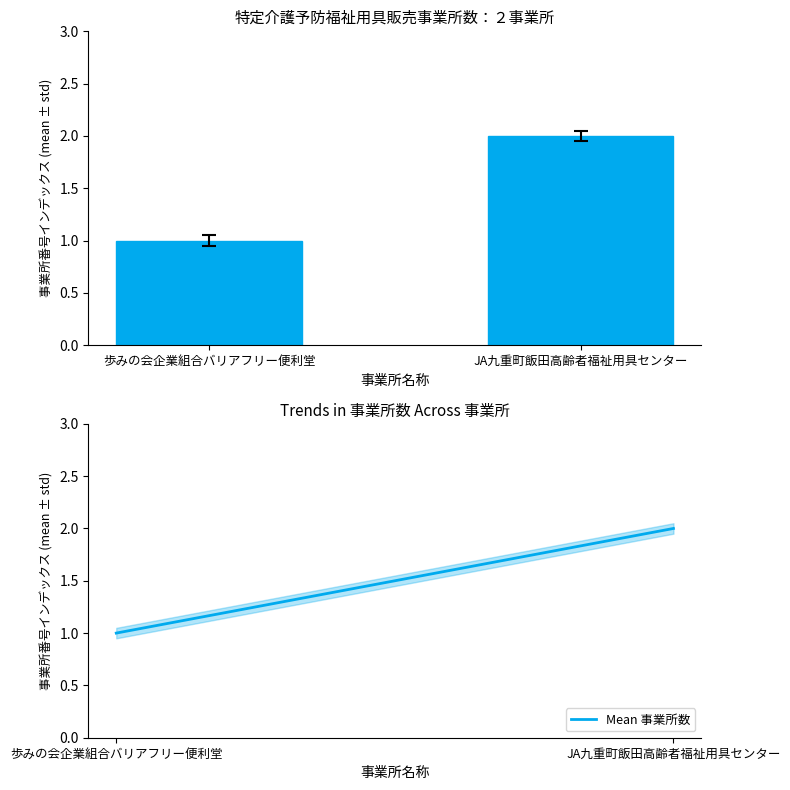

True or false: 事業所数 has a value of 2 at JA九重町飯田高齢者福祉用具センター.

True